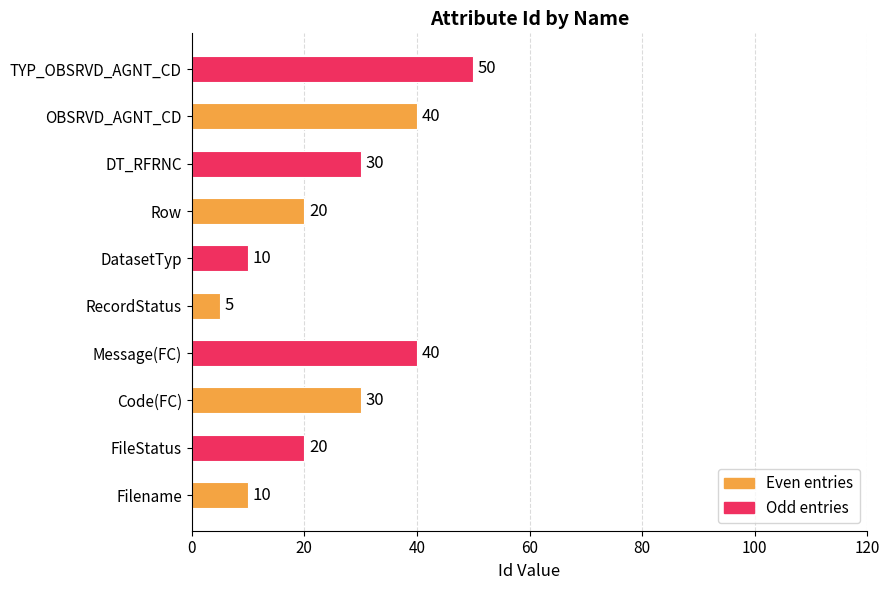

What is the greatest value displayed?

50